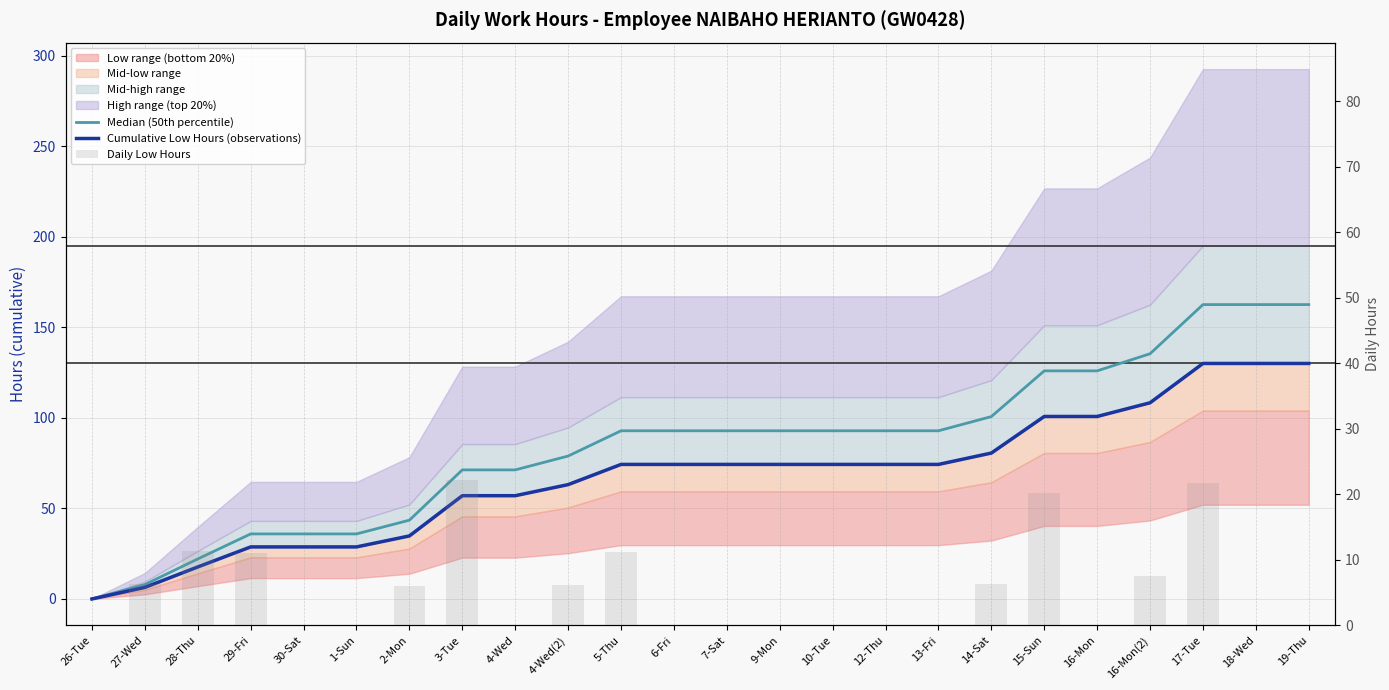

Which has a higher value, 14-Sat or 4-Wed(2)?

14-Sat